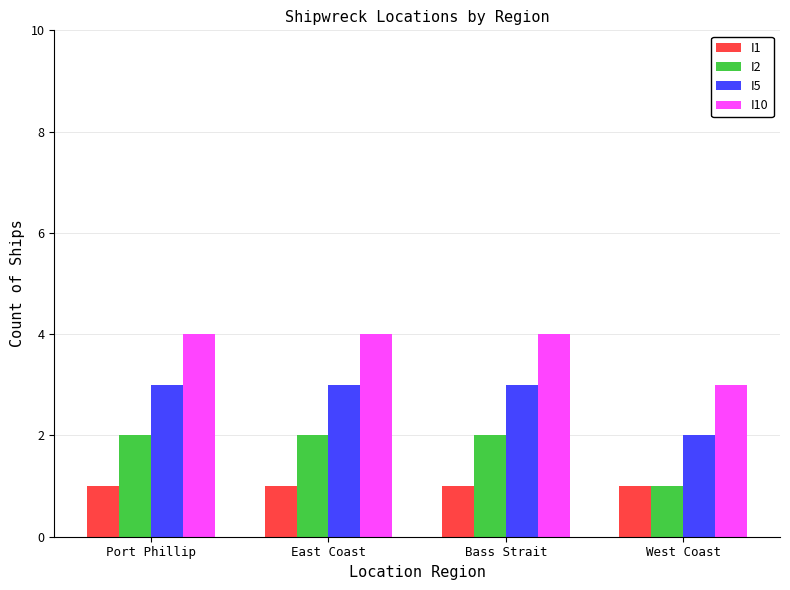

Rank the series by their maximum value, from highest to lowest.

I10, I5, I2, I1